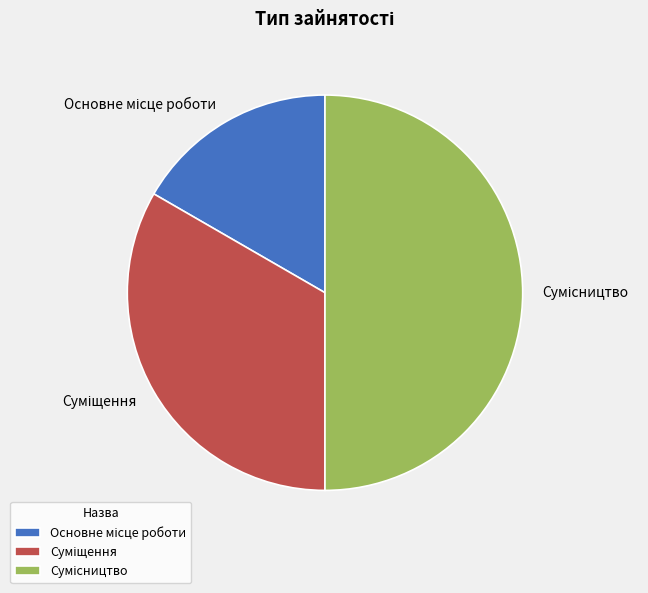

What percentage is the Суміщення slice, to the nearest percent?

33%